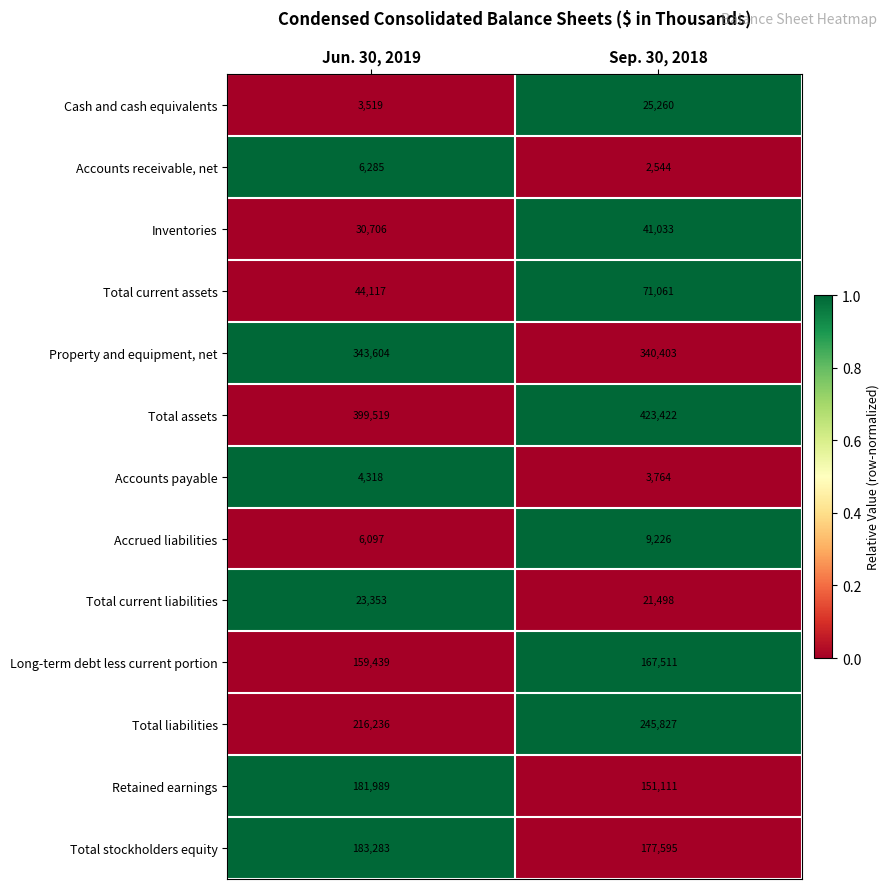

How many categories are shown in the chart?

2